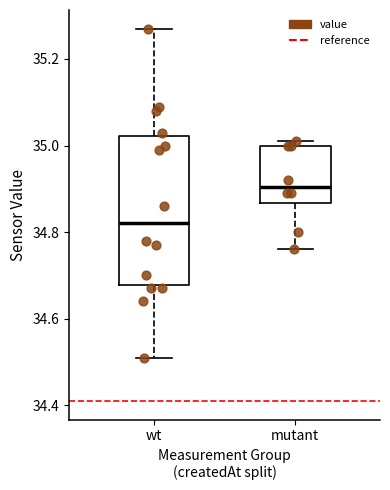

Reading left to right, transcribe this box plot: for each box, give where its median line is, the range the box spans, and where its two whiskers end, as read against the y-axis. The values are not printed on the chart, so give them approximately, as read against the axis.

wt: median 34.82, box 34.68 to 35.02, whiskers 34.52 to 35.28
mutant: median 34.90, box 34.86 to 35.00, whiskers 34.76 to 35.02